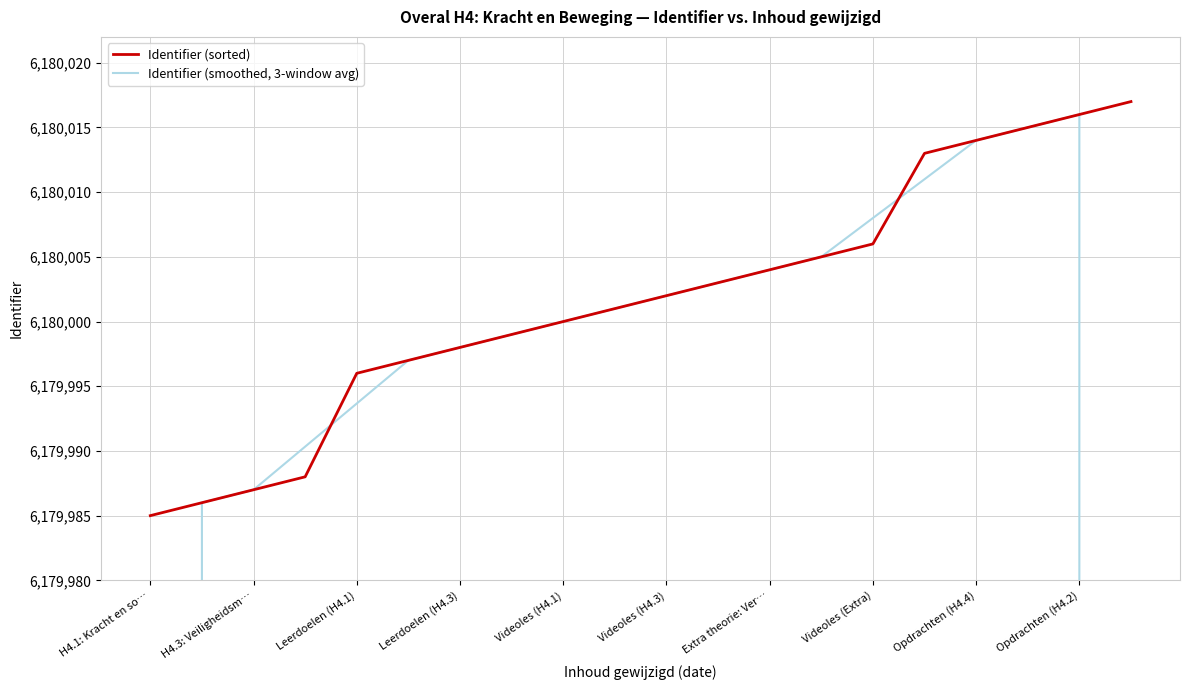

How many times do Identifier (sorted) and Identifier (smoothed, 3-window avg) cross each other?

2